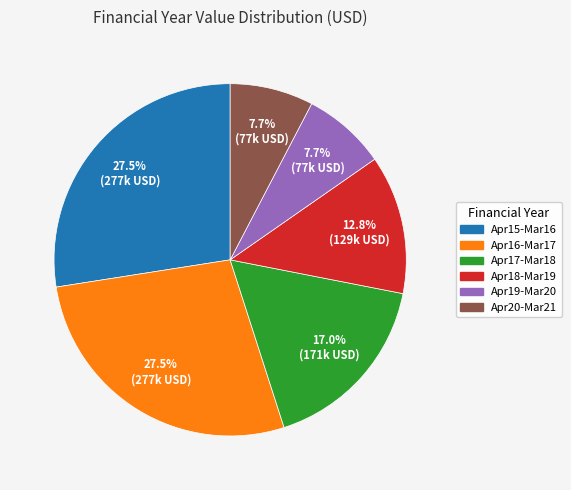

Combined, do Apr20-Mar21 and Apr16-Mar17 account for over 50%?

No